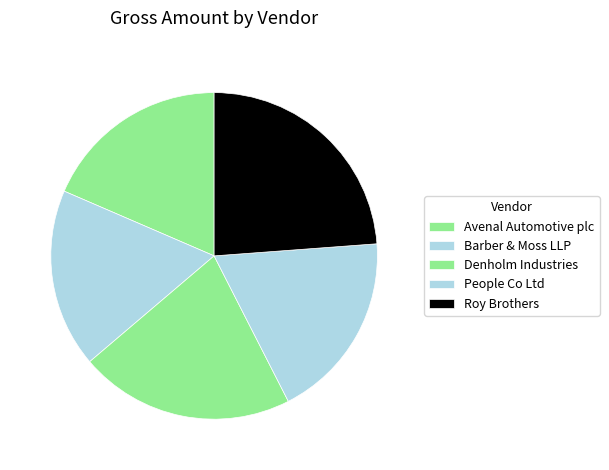

Count the number of slices in the pie.

5